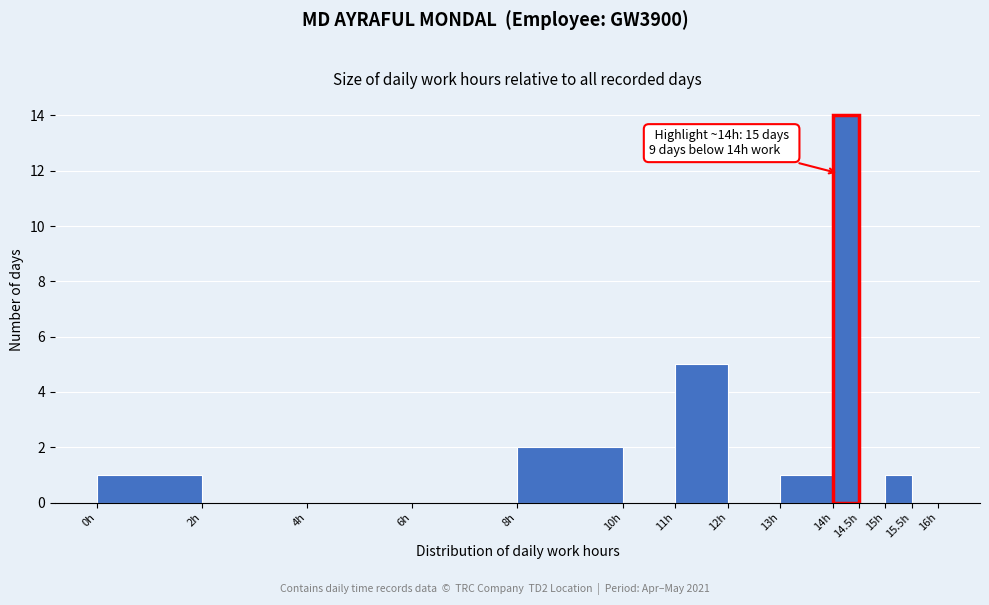

Which range on the x-axis has the tallest bar?

14.0 to 14.5